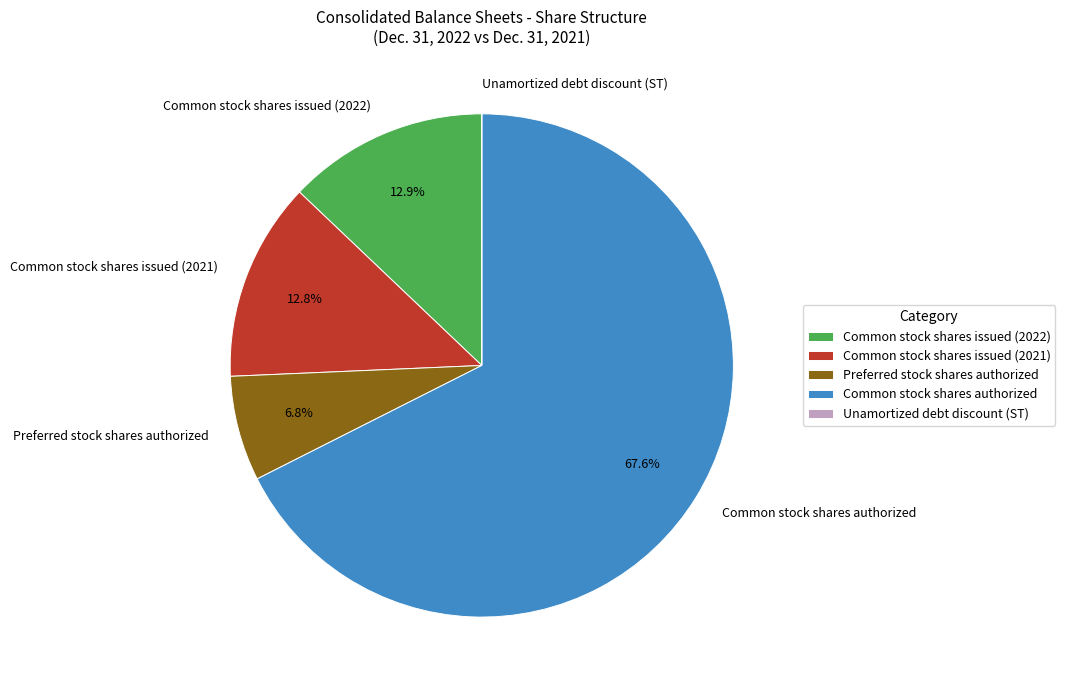

Which has a higher value, Preferred stock shares authorized or Common stock shares issued (2021)?

Common stock shares issued (2021)